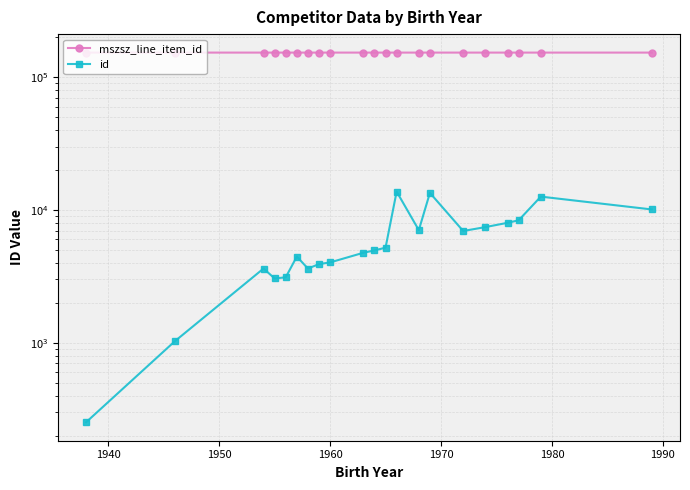

Rank the series by their maximum value, from lowest to highest.

id, mszsz_line_item_id